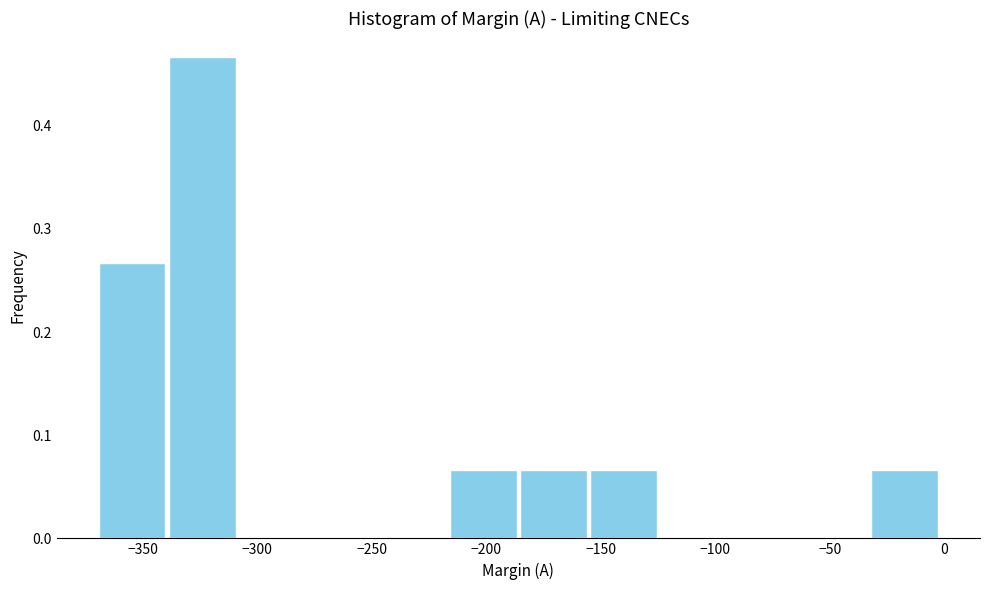

Reading left to right, transcribe this chart: for each bar, give the range it covers on the x-axis and its height. Neither the bar edges nor the heights are printed on the chart, so give them approximately, as read against the axes.

-370 to -340: 0.27
-340 to -310: 0.47
-310 to -280: 0
-280 to -245: 0
-245 to -215: 0
-215 to -185: 0.07
-185 to -155: 0.07
-155 to -125: 0.07
-125 to -95: 0
-95 to -65: 0
-65 to -35: 0
-35 to 0: 0.07